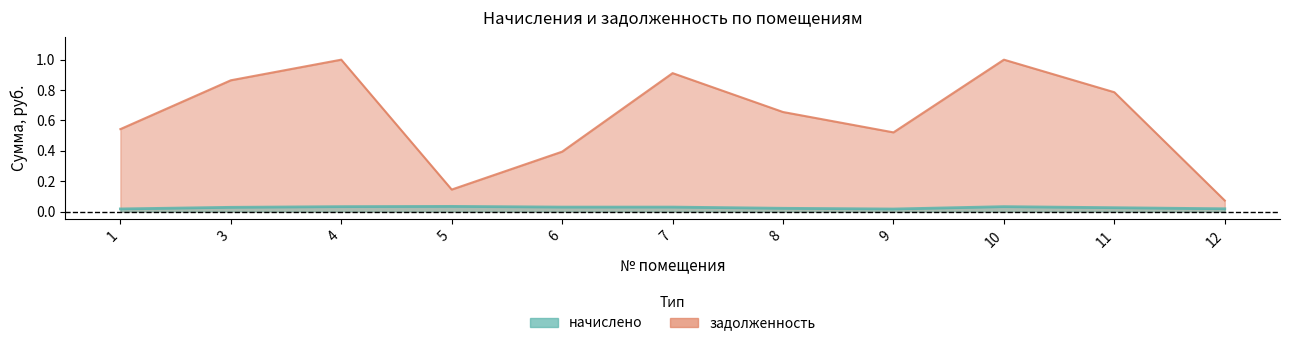

List the labels in order of начислено value, largest first.

5, 4, 10, 7, 6, 3, 11, 8, 12, 1, 9